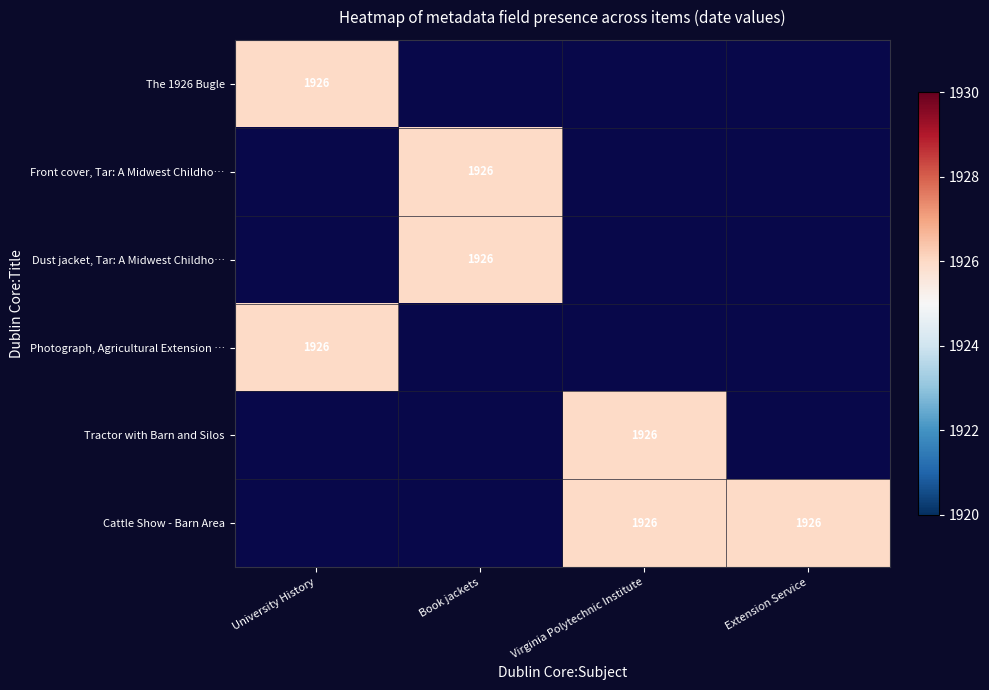

Reading right to left, extract all data points from this chart.

The 1926 Bugle: Extension Service=0	Virginia Polytechnic Institute and State University=0	Book jackets=0	University History=1926
Front cover, Tar: A Midwest Childhood: Extension Service=0	Virginia Polytechnic Institute and State University=0	Book jackets=1926	University History=0
Dust jacket, Tar: A Midwest Childhood: Extension Service=0	Virginia Polytechnic Institute and State University=0	Book jackets=1926	University History=0
Photograph, Agricultural Extension Division: Extension Service=0	Virginia Polytechnic Institute and State University=0	Book jackets=0	University History=1926
Tractor with Barn and Silos: Extension Service=0	Virginia Polytechnic Institute and State University=1926	Book jackets=0	University History=0
Cattle Show - Barn Area: Extension Service=1926	Virginia Polytechnic Institute and State University=1926	Book jackets=0	University History=0